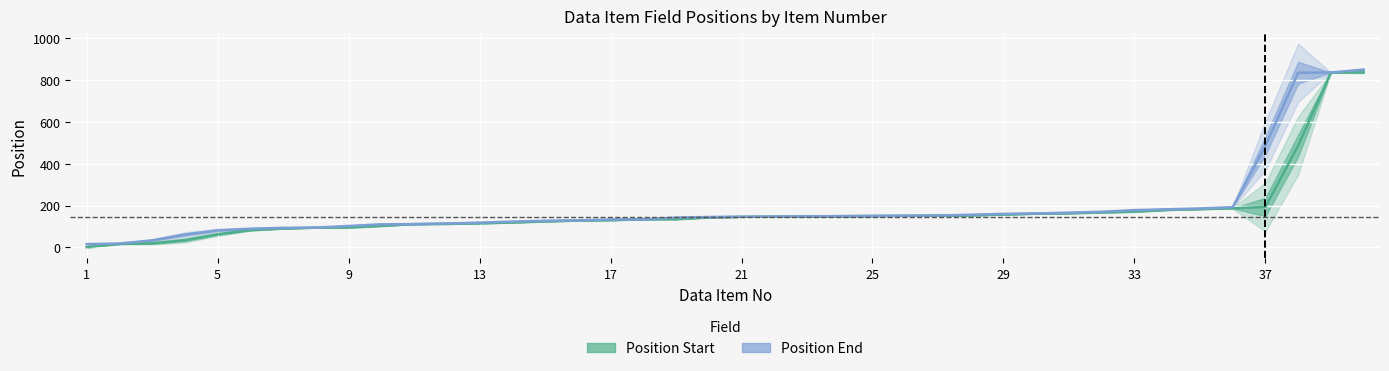

The Position End series shows 246 at 29. True or false?

False